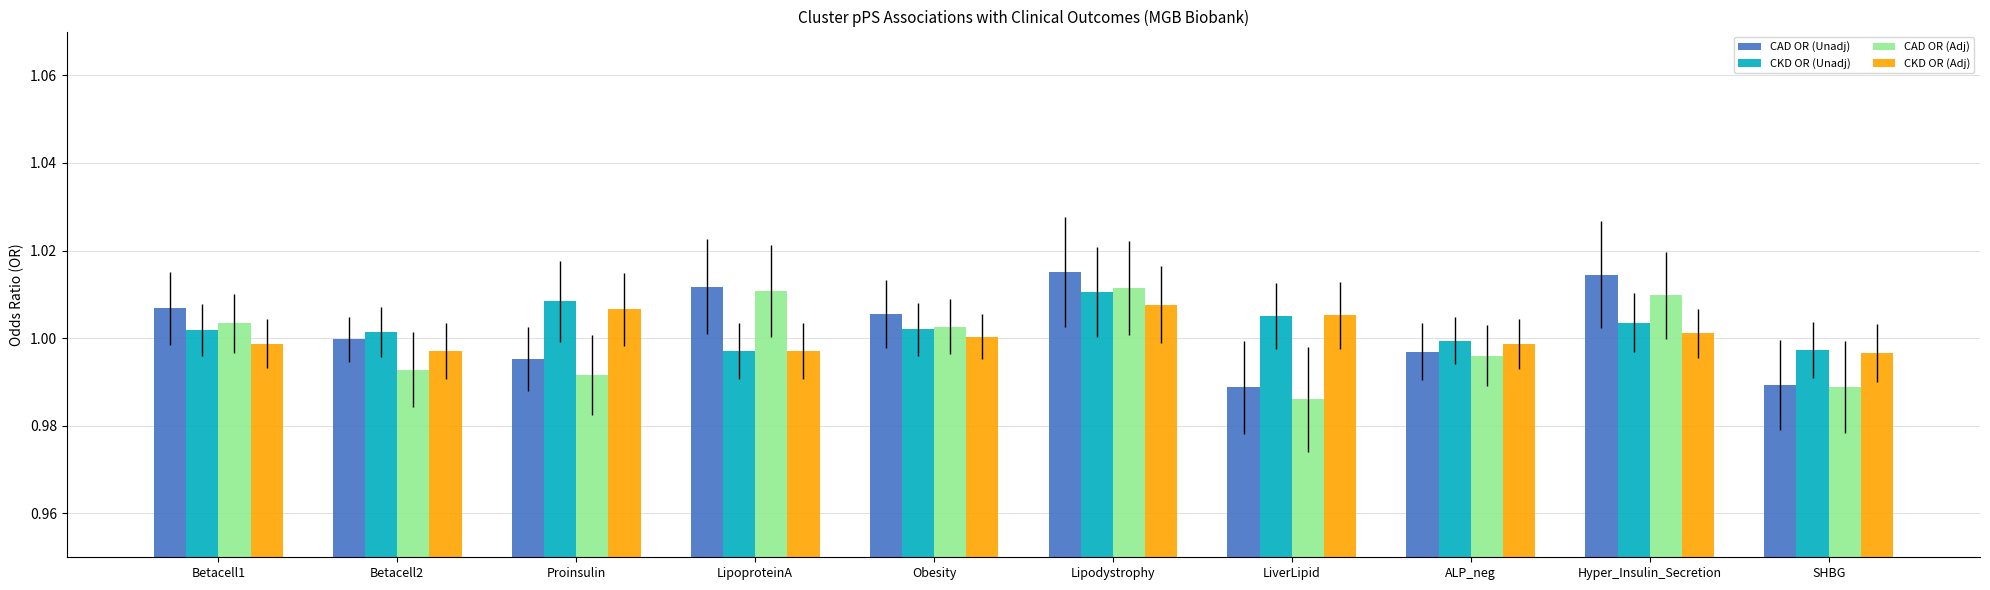

Is it true that CAD OR (Adj) equals 1.0 at Betacell1?

True